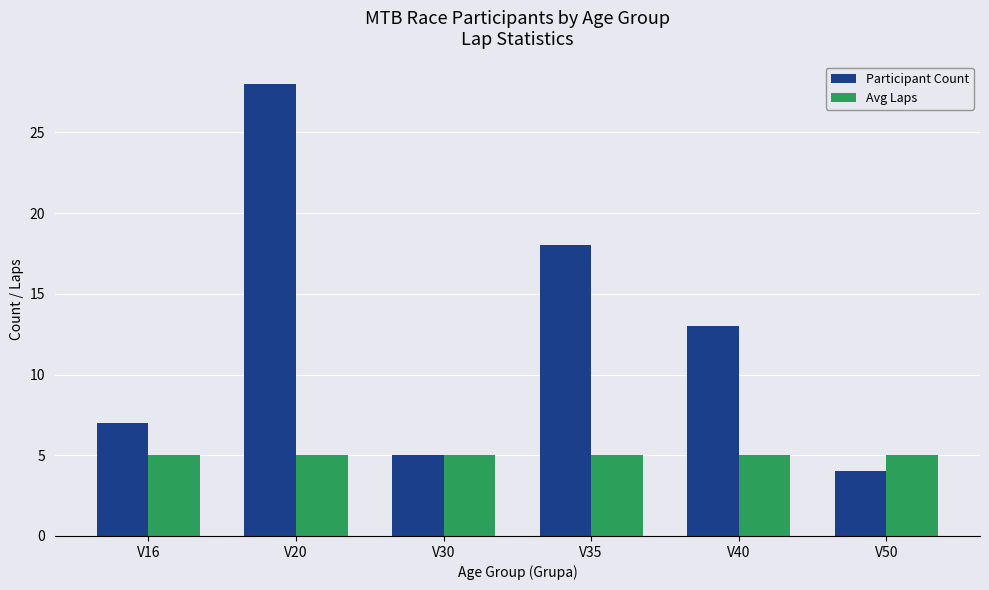

What is the difference between the Participant Count values at V20 and V50?

24